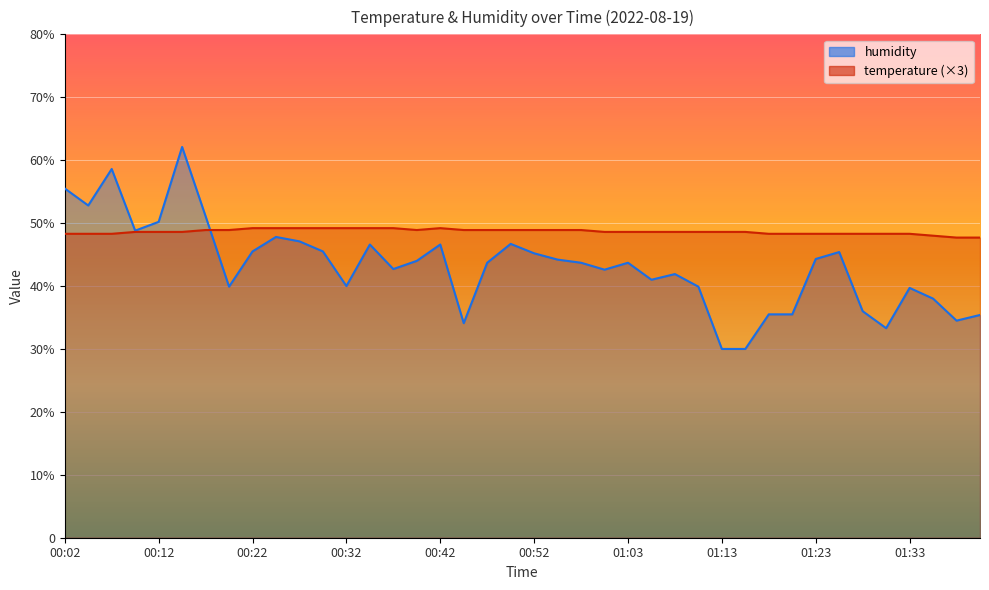

Read the humidity value at 01:05.

41.0